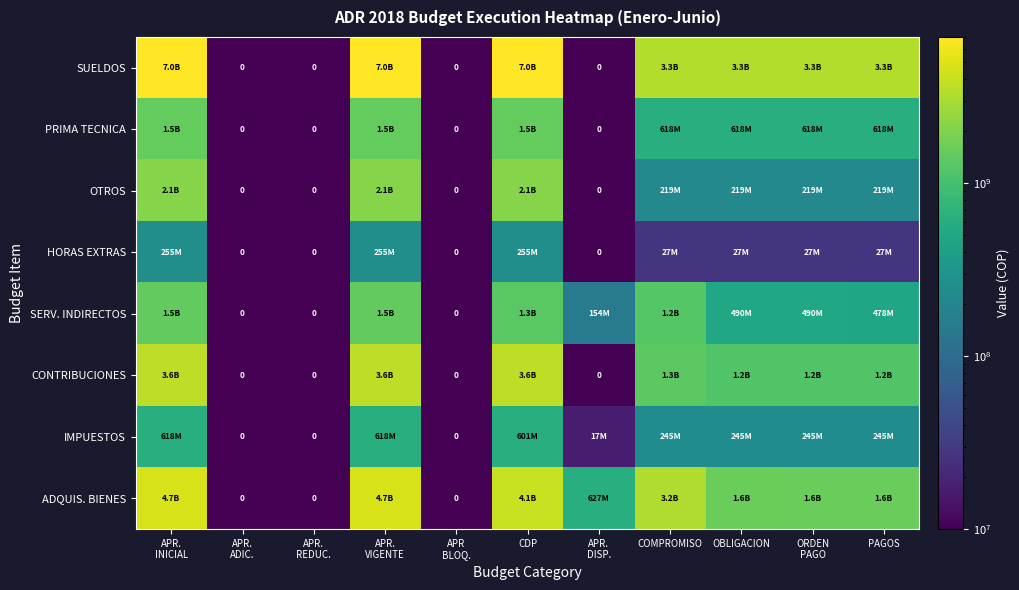

What is the difference between the second highest and minimum values in the ADQUIS. BIENES series?

4722399999.9